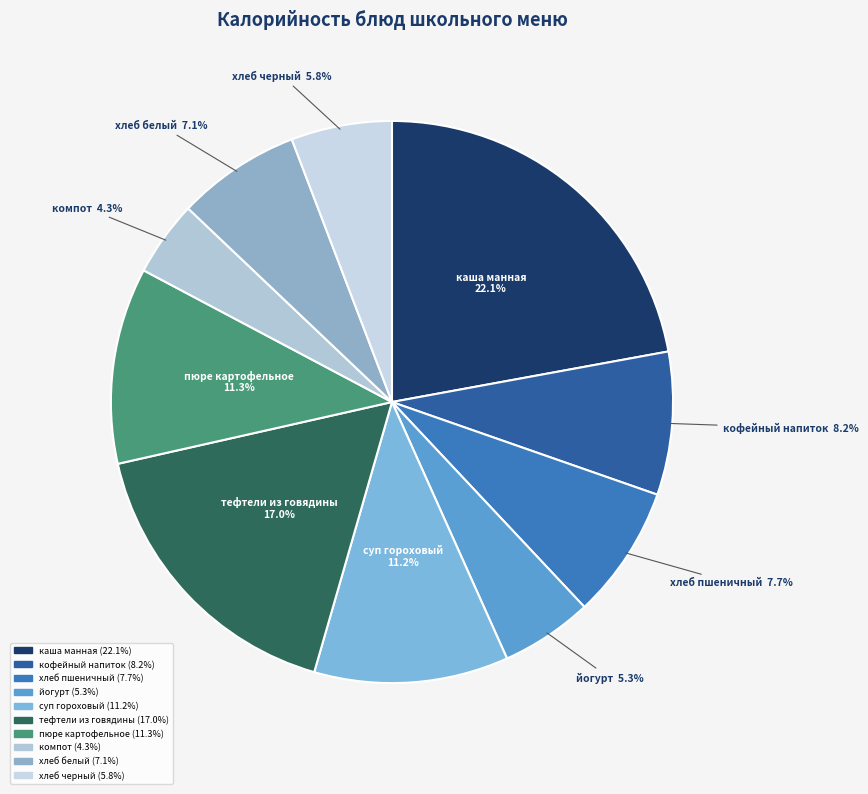

Do йогурт and кофейный напиток together represent more than half of the pie?

No